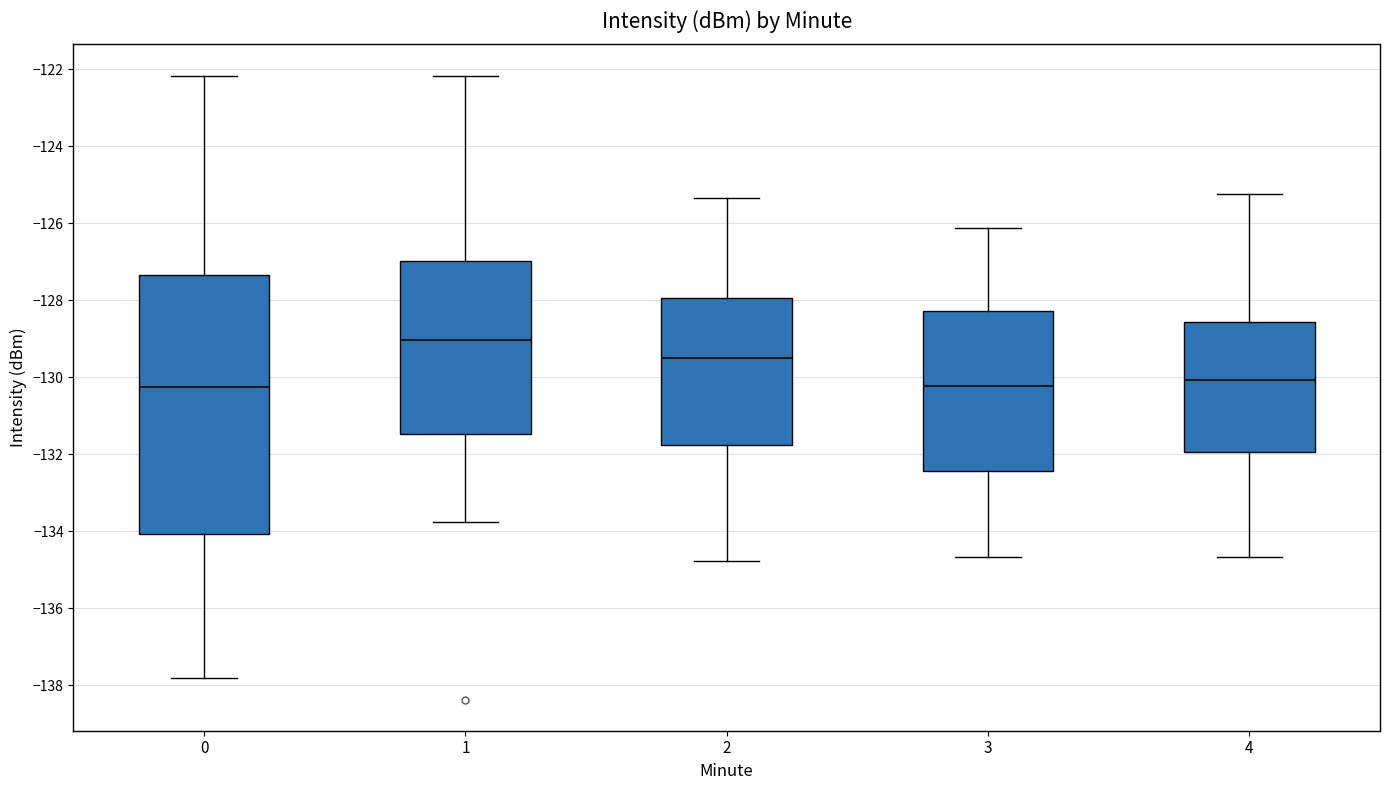

Where does the upper whisker of the box at x = 3 end on the y-axis? The values are not printed on the chart, so give them approximately, as read against the axis.

-126.2